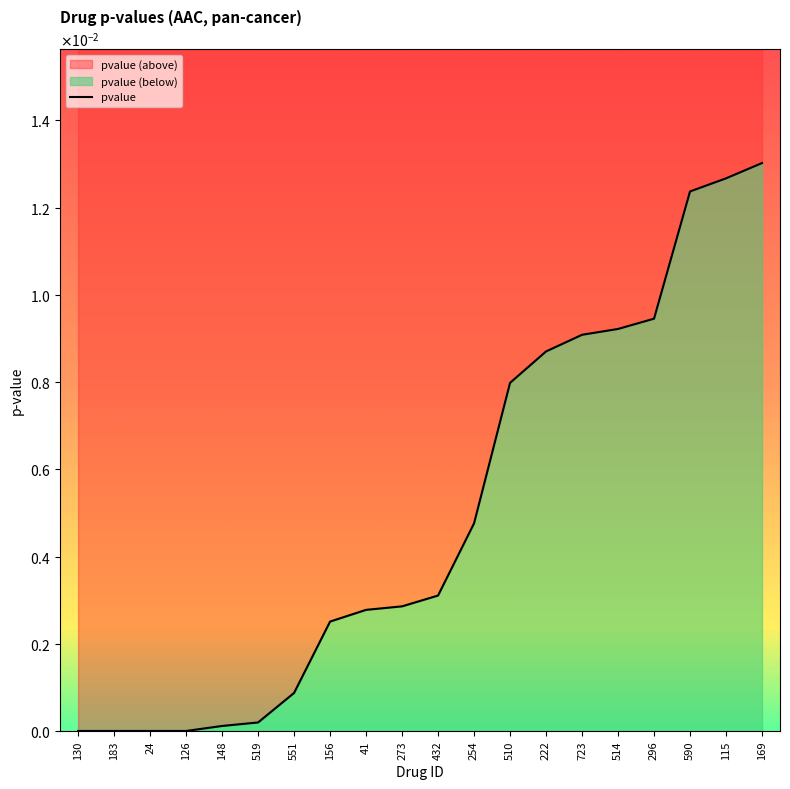

At which label is the value closest to 0?

130